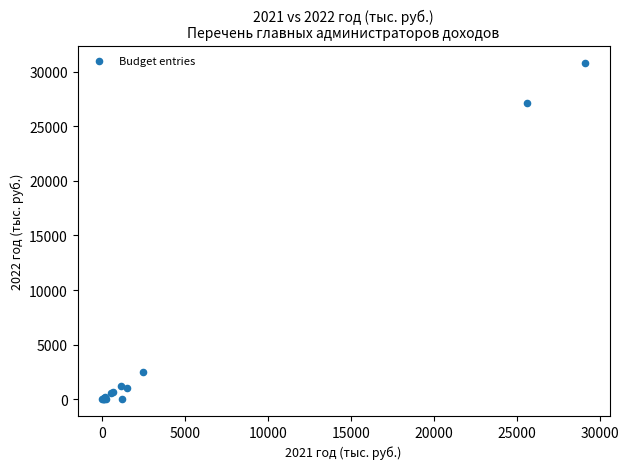

What Y value in the scatter plot is closest to 15416?

27090.9